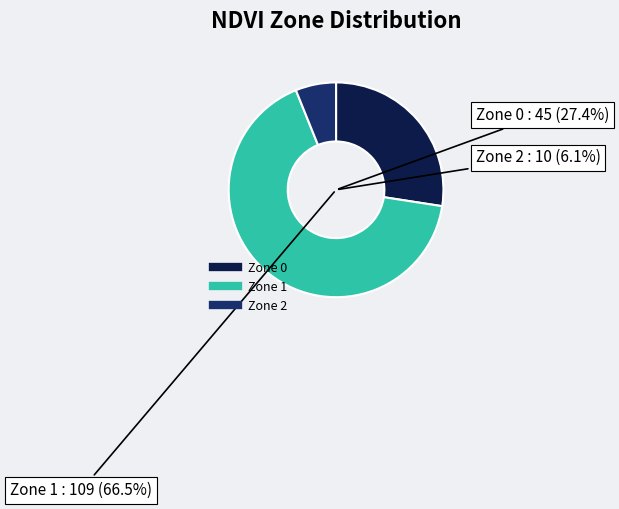

To the nearest percent, what is the combined percentage of Zone 2 and Zone 1?

73%